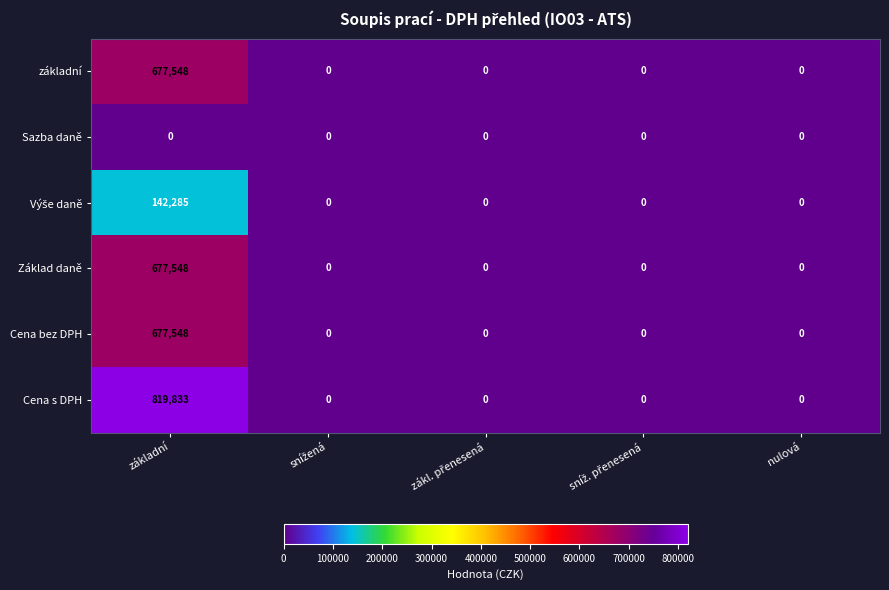

What is the sum of all základní values?

677548